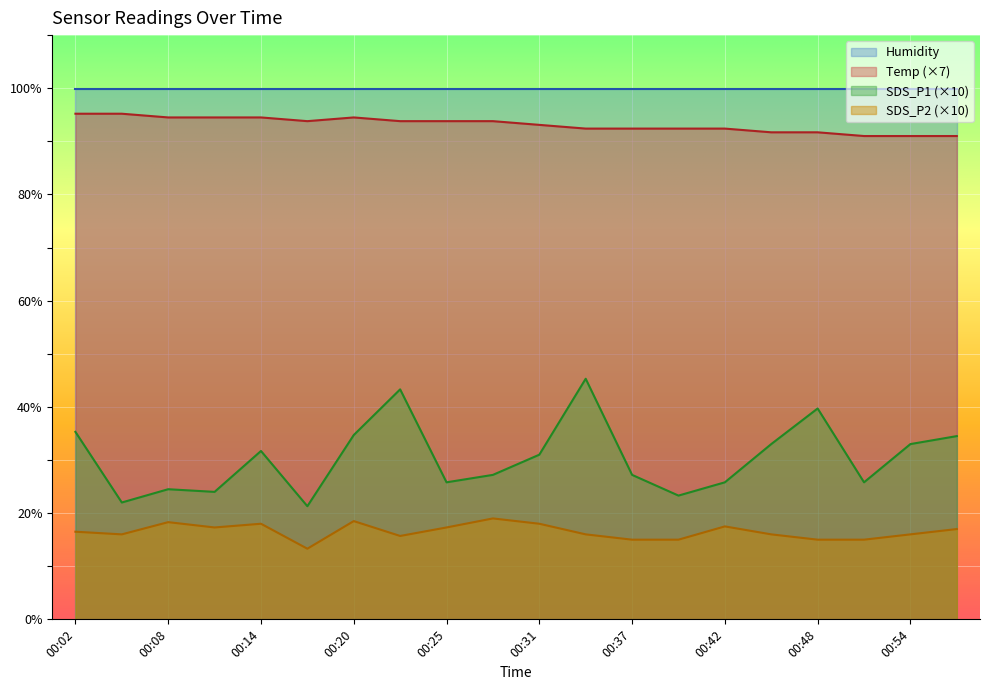

What is the sum of all SDS_P2 values?

330.4